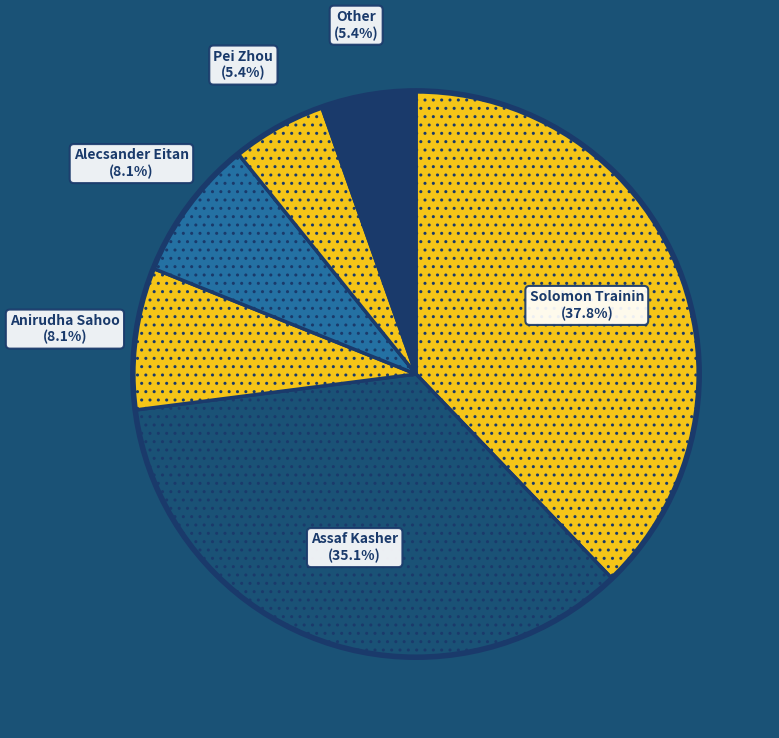

How many slices are in this pie chart?

6